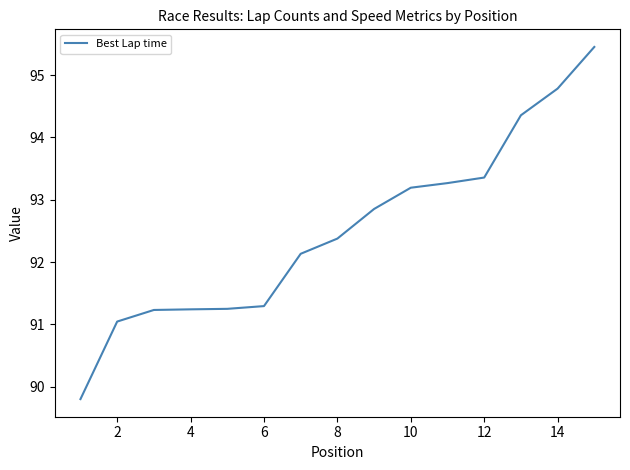

What is the greatest value displayed?

95.5